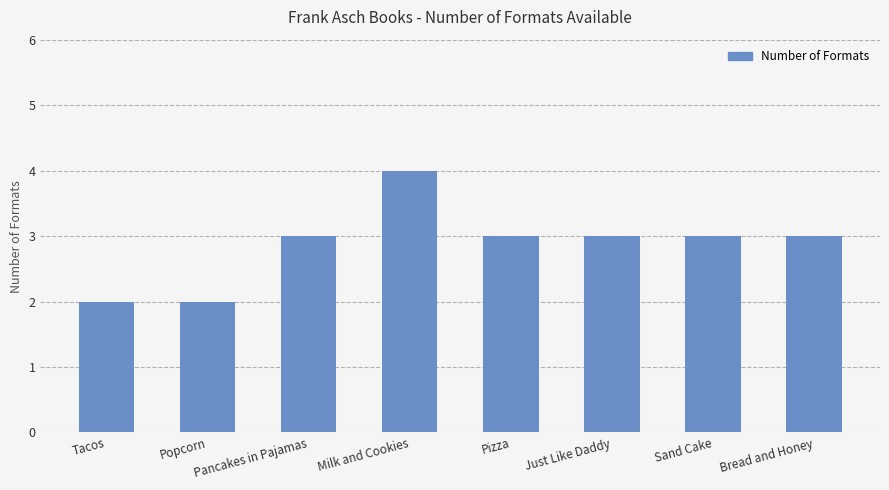

What is the change in value from Milk and Cookies to Sand Cake?

-1